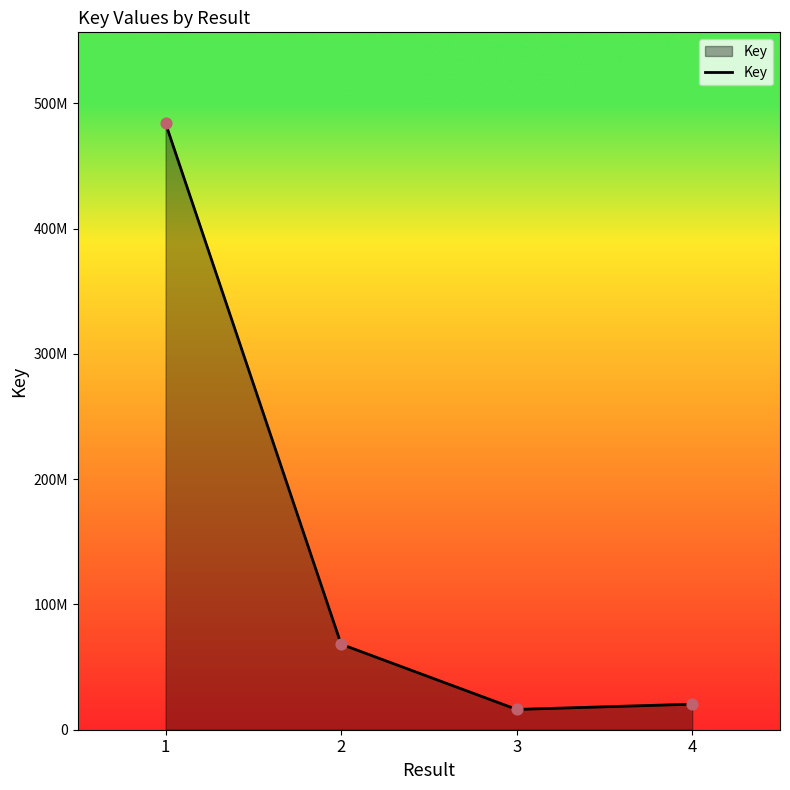

Approximately how many times larger is the value at 4 compared to 3?

1.3